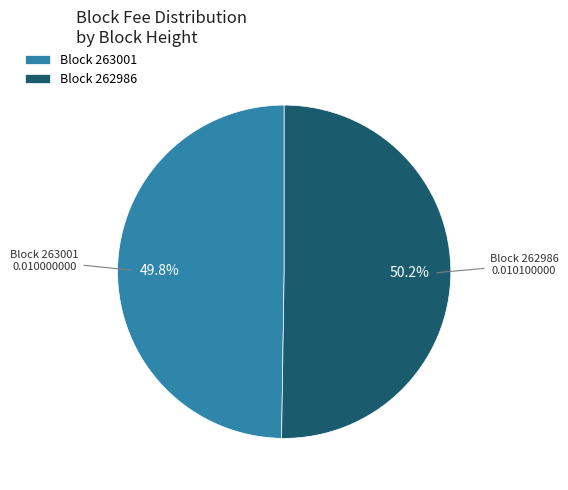

What is the ratio of the value at Block 262986 to the value at Block 263001?

1.0